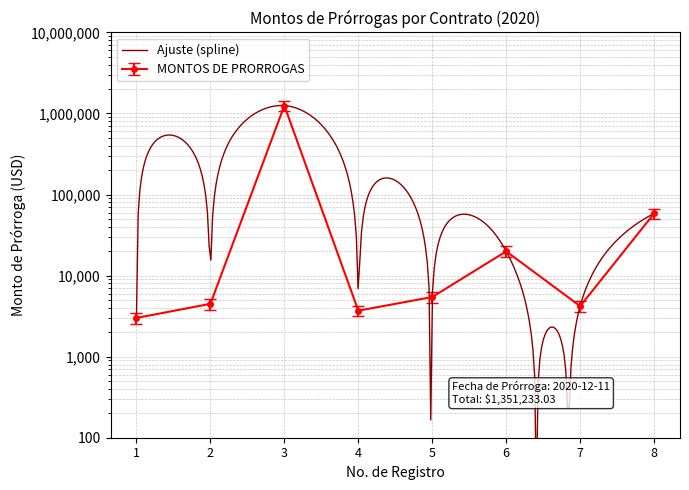

How many values are below 5443?

4